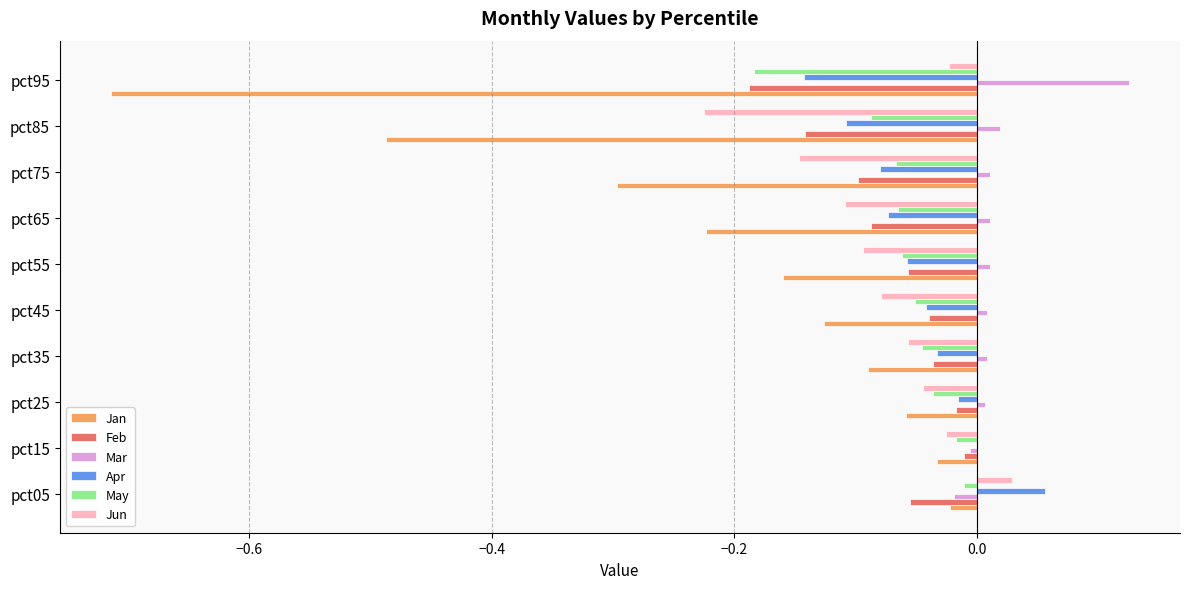

What are all the series names shown in the legend?

Jan, Feb, Mar, Apr, May, Jun